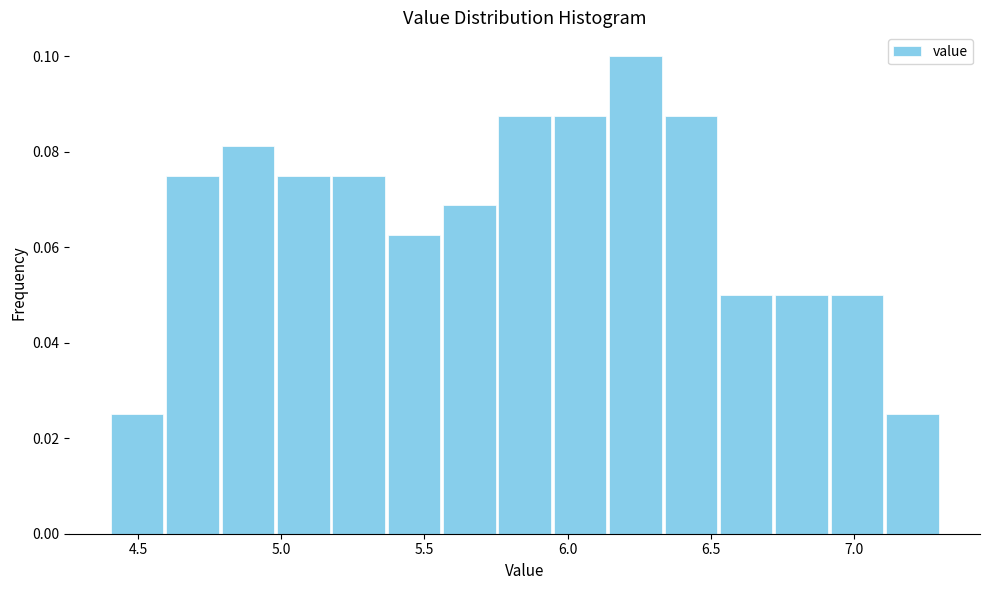

Read against the x-axis, roughly where is the centre of the tallest bar?

6.25